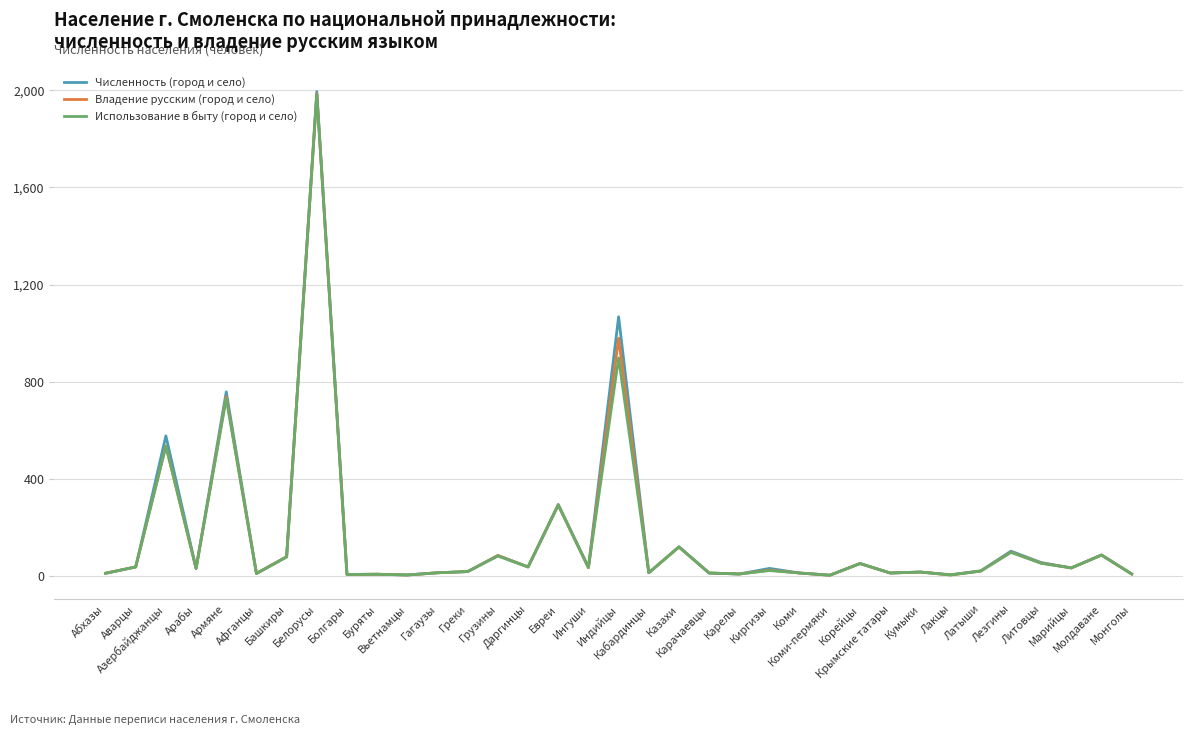

True or false: Владение русским (город и село) has more than 1 interior local peaks.

True